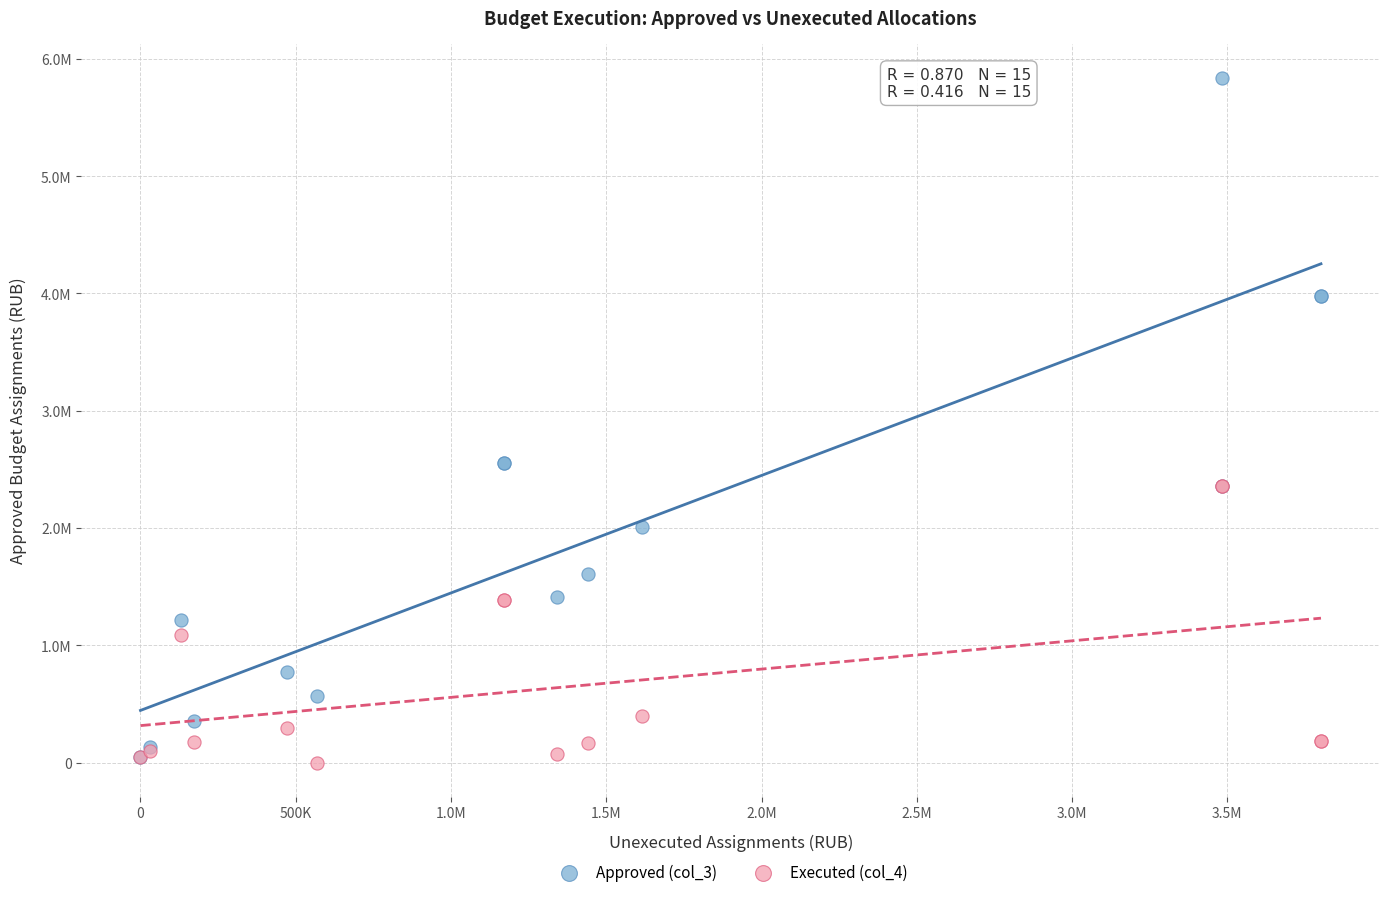

What are all the series names shown in the legend?

Approved (col_3), Executed (col_4)